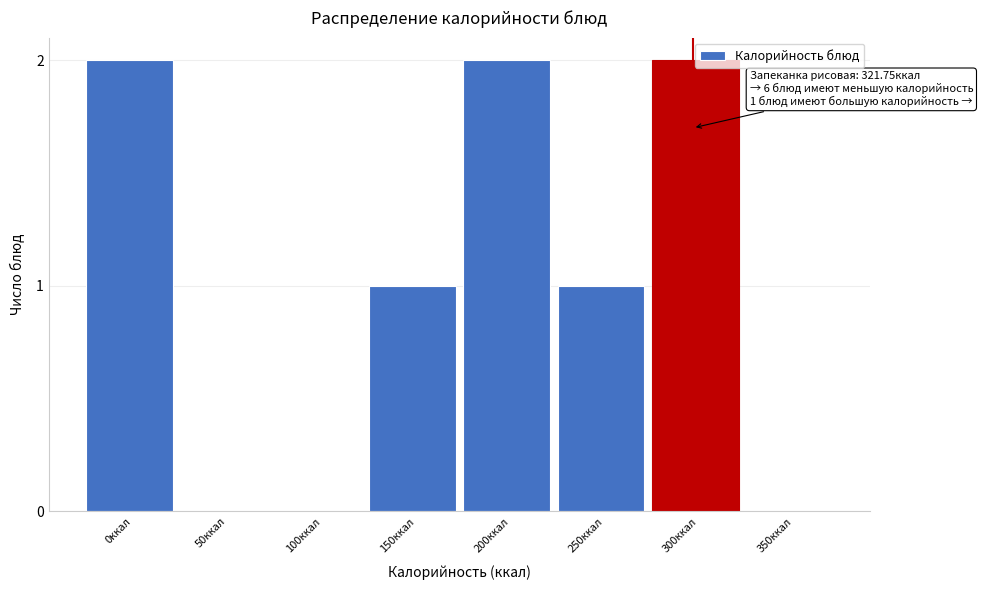

What is the sum of all values?

8